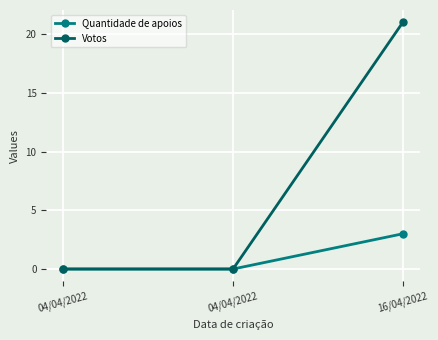

Which series changed the most between 04/04/2022 and 04/04/2022?

Quantidade de apoios